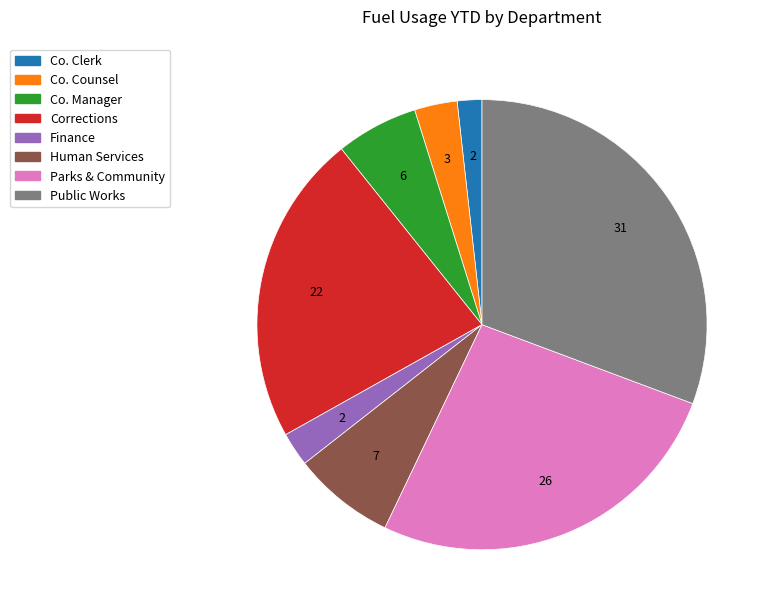

Rank the categories by value from lowest to highest.

Co. Clerk, Finance, Co. Counsel, Co. Manager, Human Services, Corrections, Parks & Community, Public Works